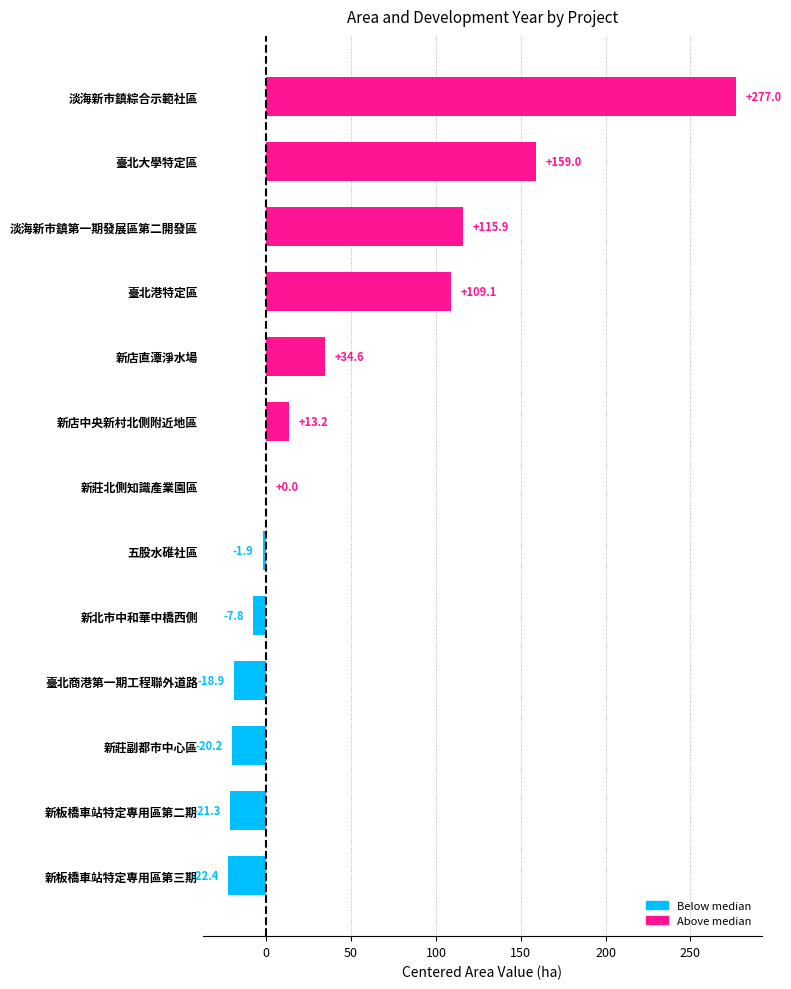

At which label is the value closest to 127?

淡海新市鎮第一期發展區第二開發區